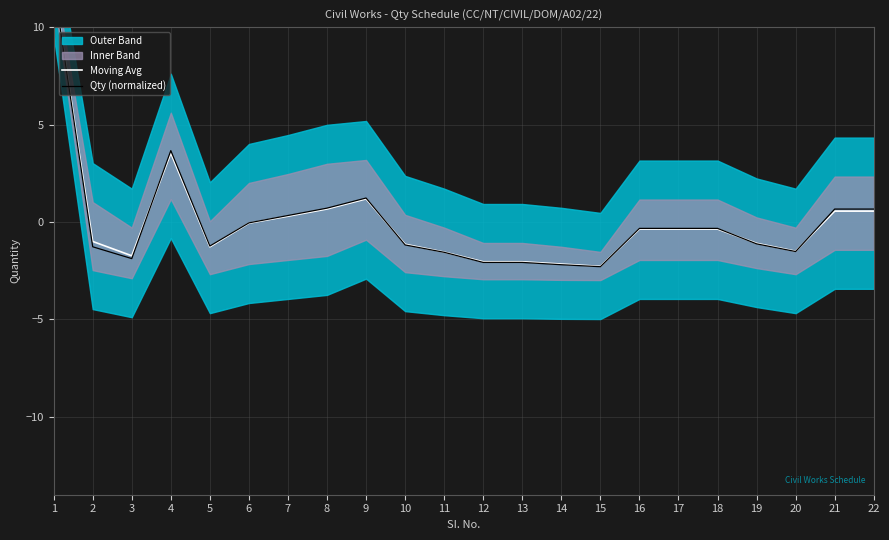

How many times do Qty (normalized) and Moving Avg cross each other?

5